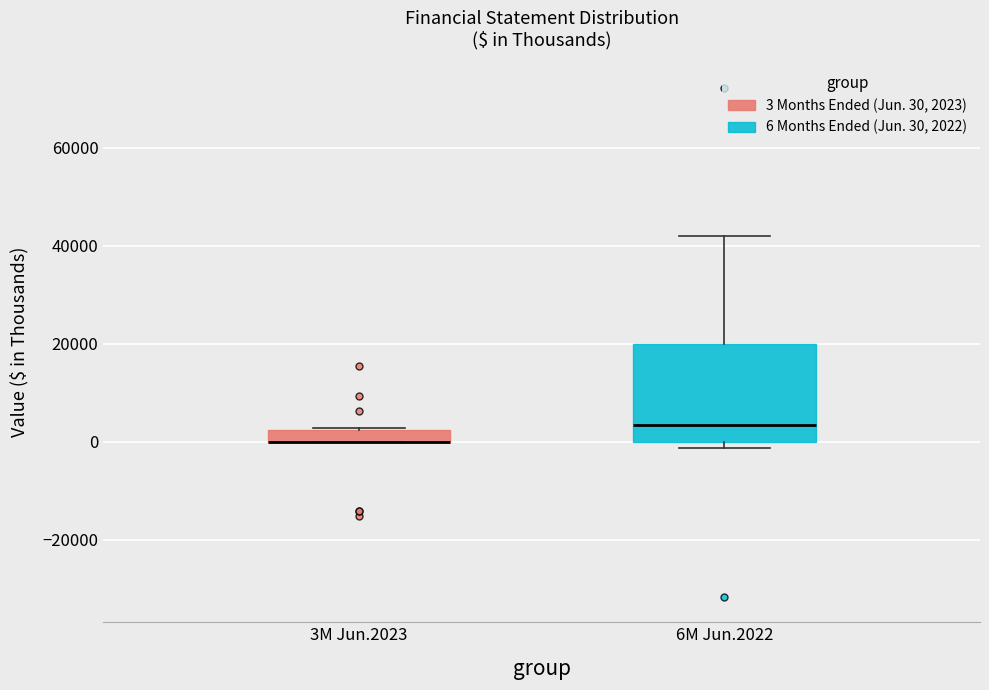

Where is the lower edge of the box for 6M Jun.2022 on the y-axis? The values are not printed on the chart, so give them approximately, as read against the axis.

0